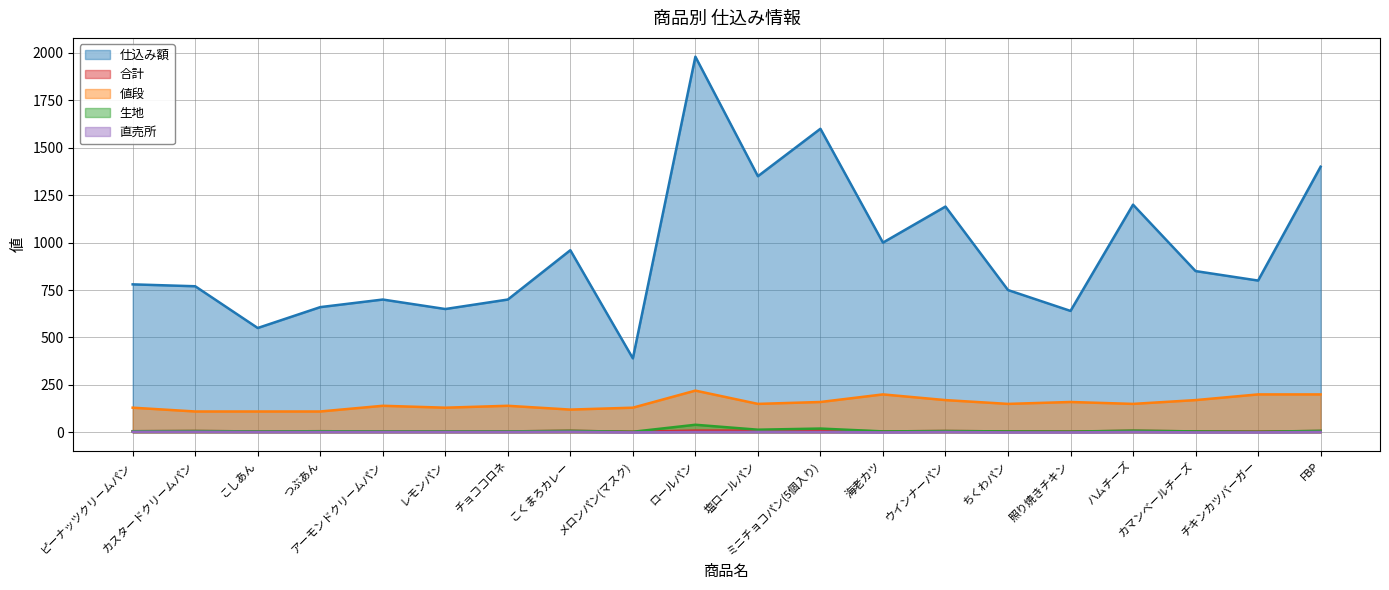

How many distinct data groups are displayed?

5